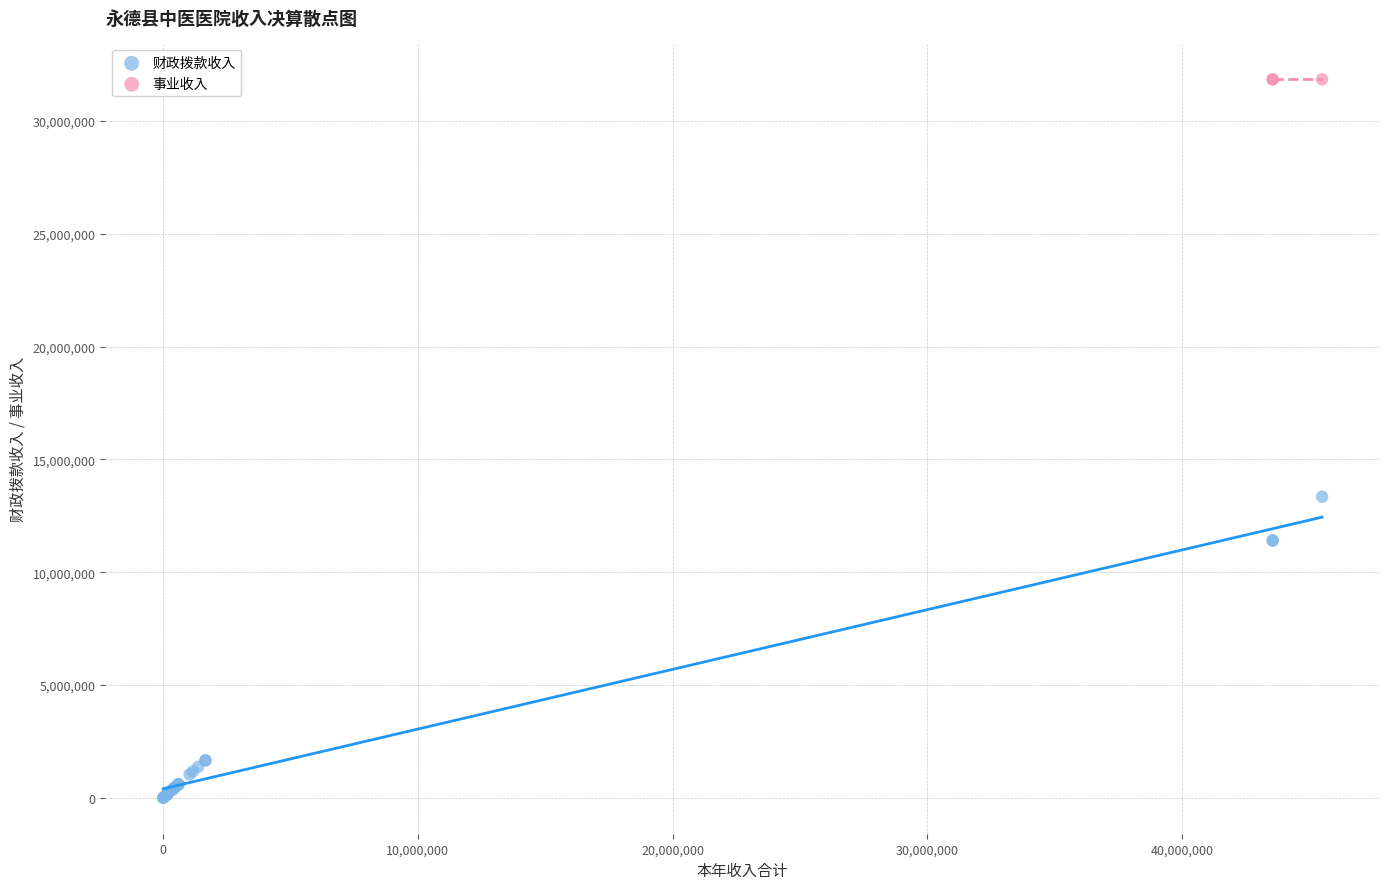

Which series contains the lowest Y value?

财政拨款收入